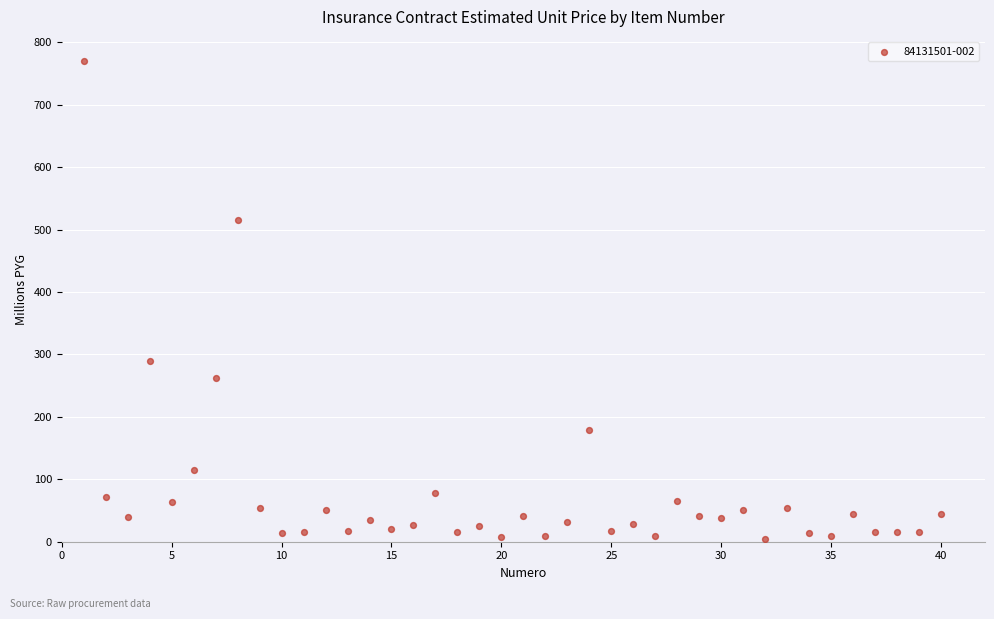

What is the range of X values (max minus min)?

39.0